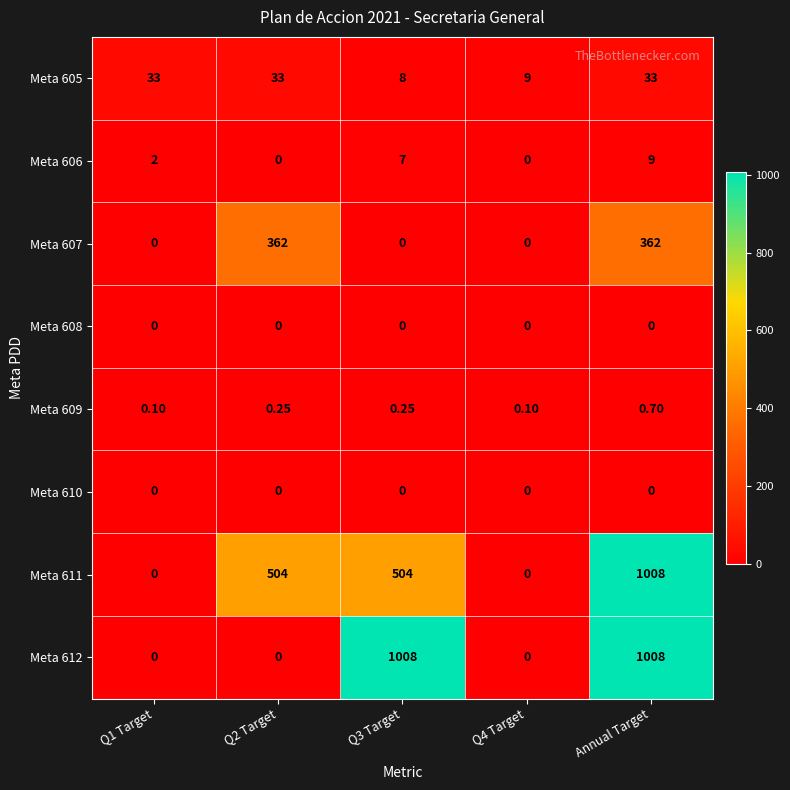

Which category has the highest value in the Meta 611 series?

Annual Target